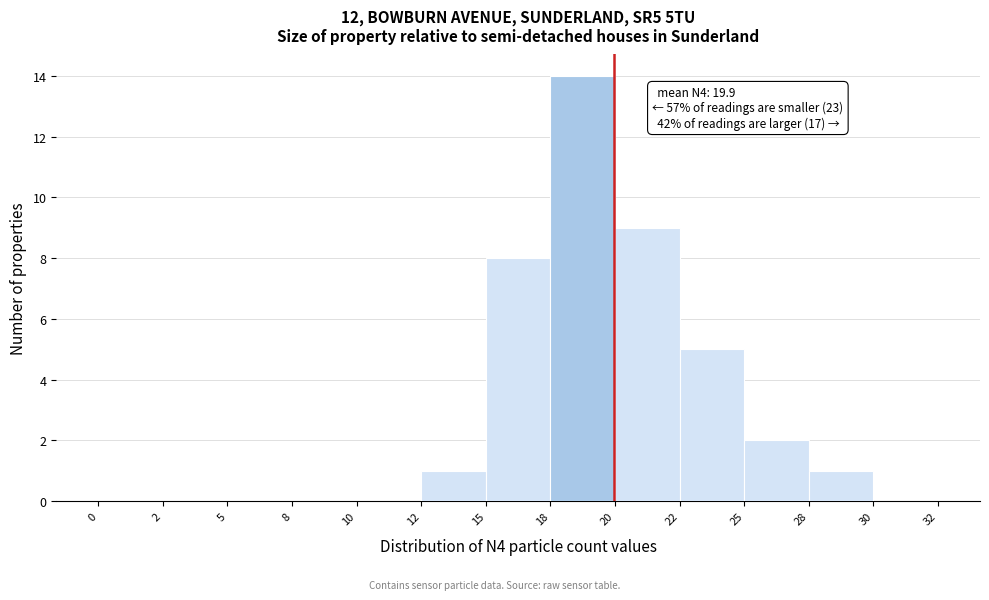

Reading left to right, extract all data points from this chart.

0=0	2=0	5=0	8=0	10=0	12=1	15=8	18=14	20=9	22=5	25=2	28=1	30=0